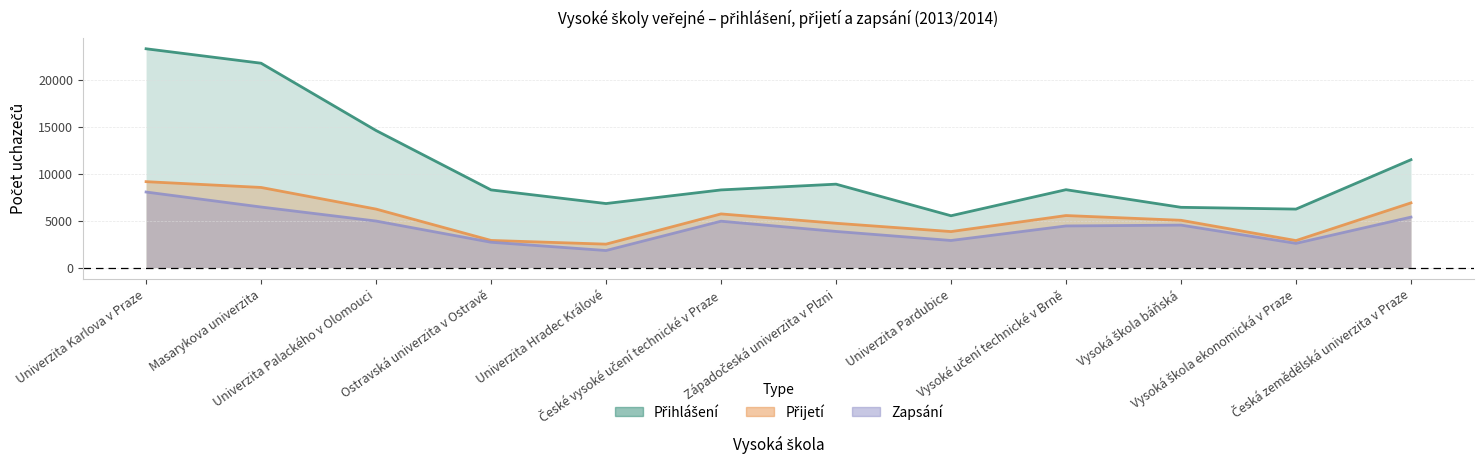

True or false: Přijetí has more than 1 points higher than both neighbors.

True